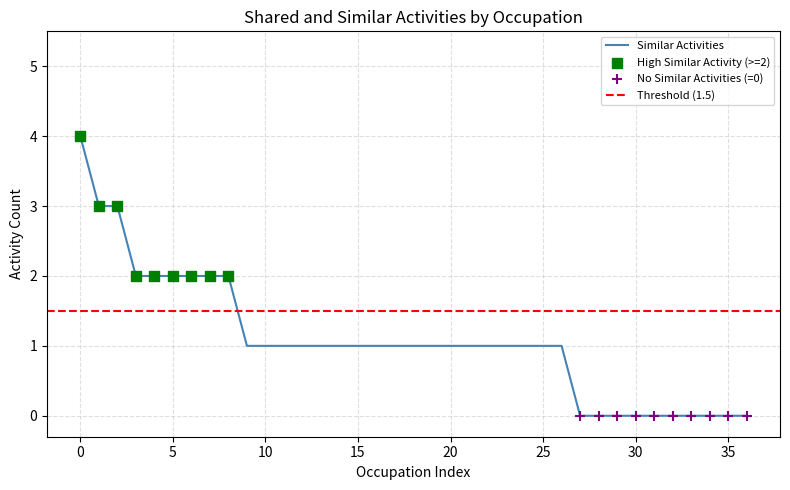

The Similar Activities series shows -2 at 30. True or false?

False